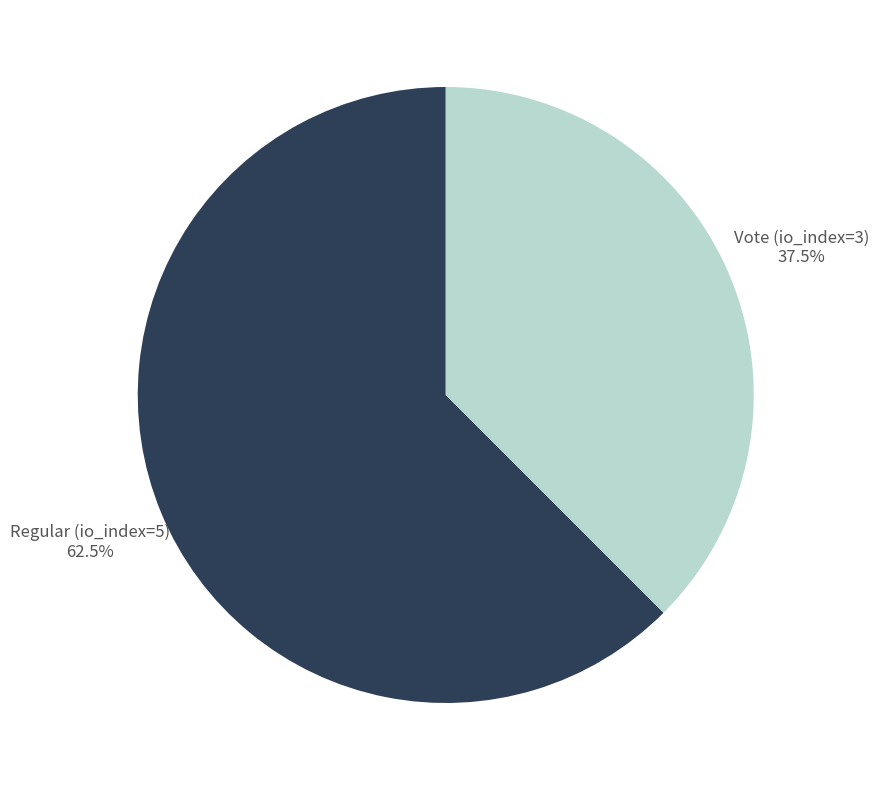

Which category has the biggest portion of the pie?

Regular (io_index=5)